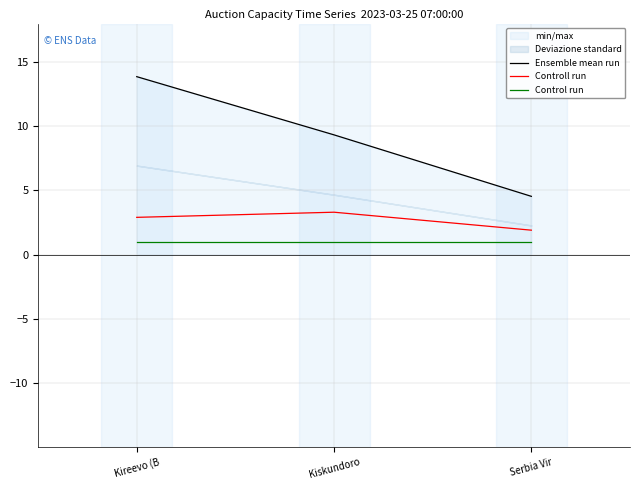

What position from the right is Kiskundoro?

2